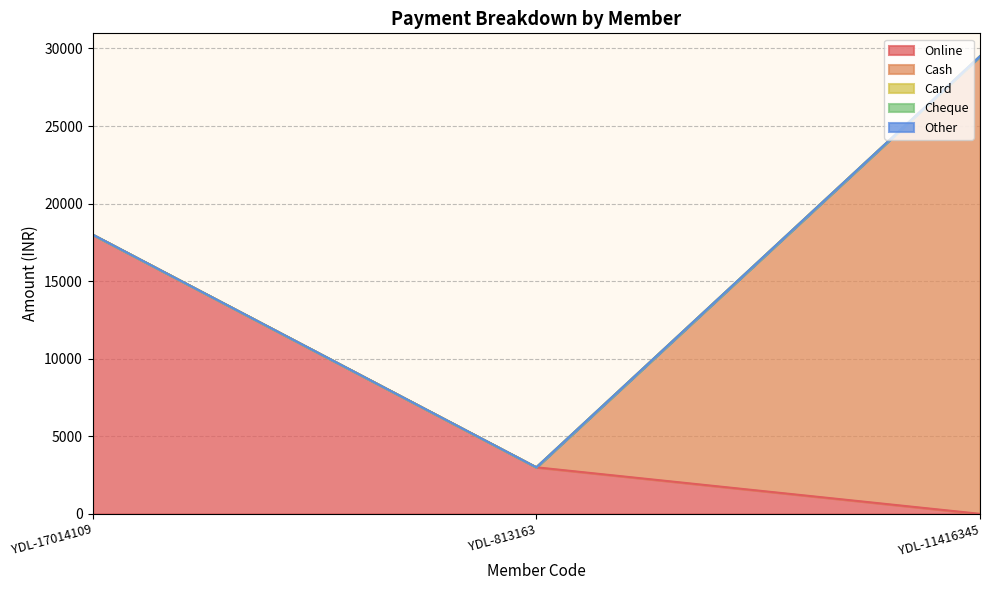

Count the number of categories in the chart.

3